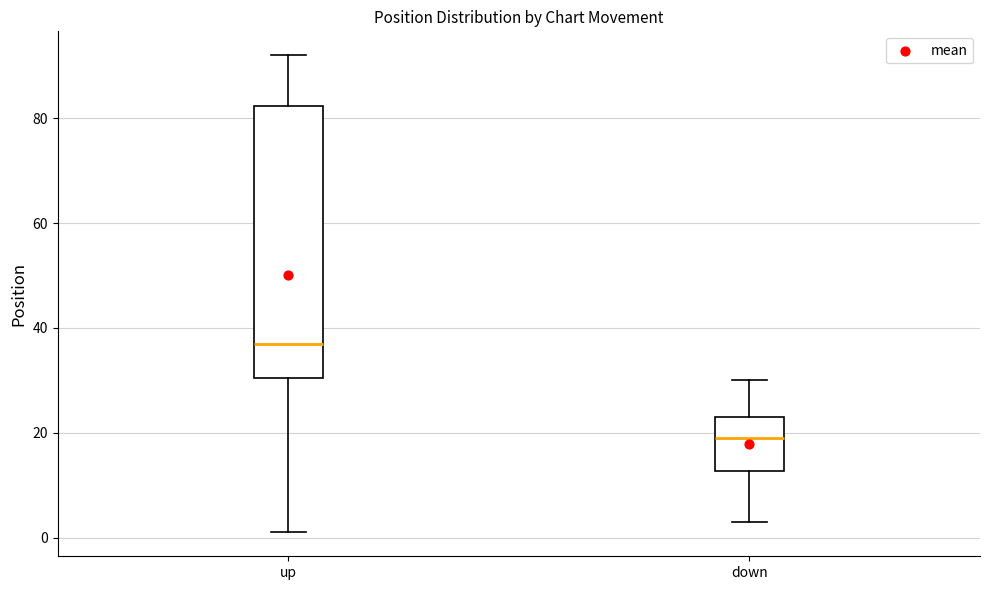

Which box has the lowest median line?

down